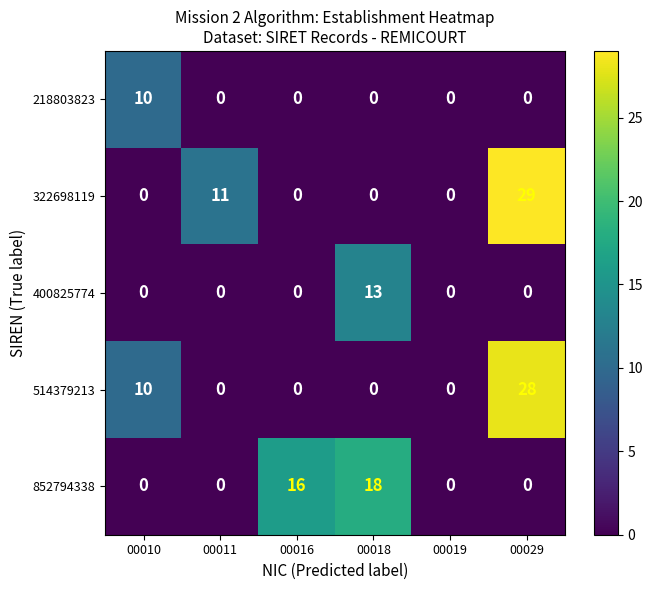

The 218803823 series shows 0 at 00016. True or false?

True